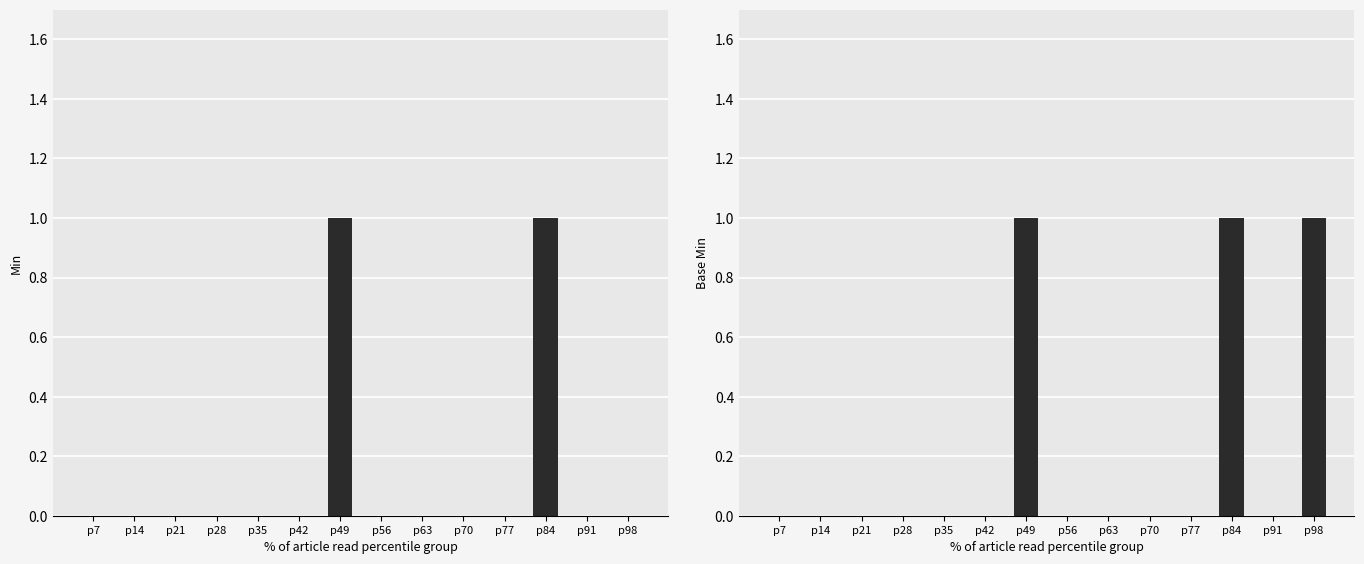

List the labels in order of Base Min value, smallest first.

p7, p14, p21, p28, p35, p42, p56, p63, p70, p77, p91, p49, p84, p98